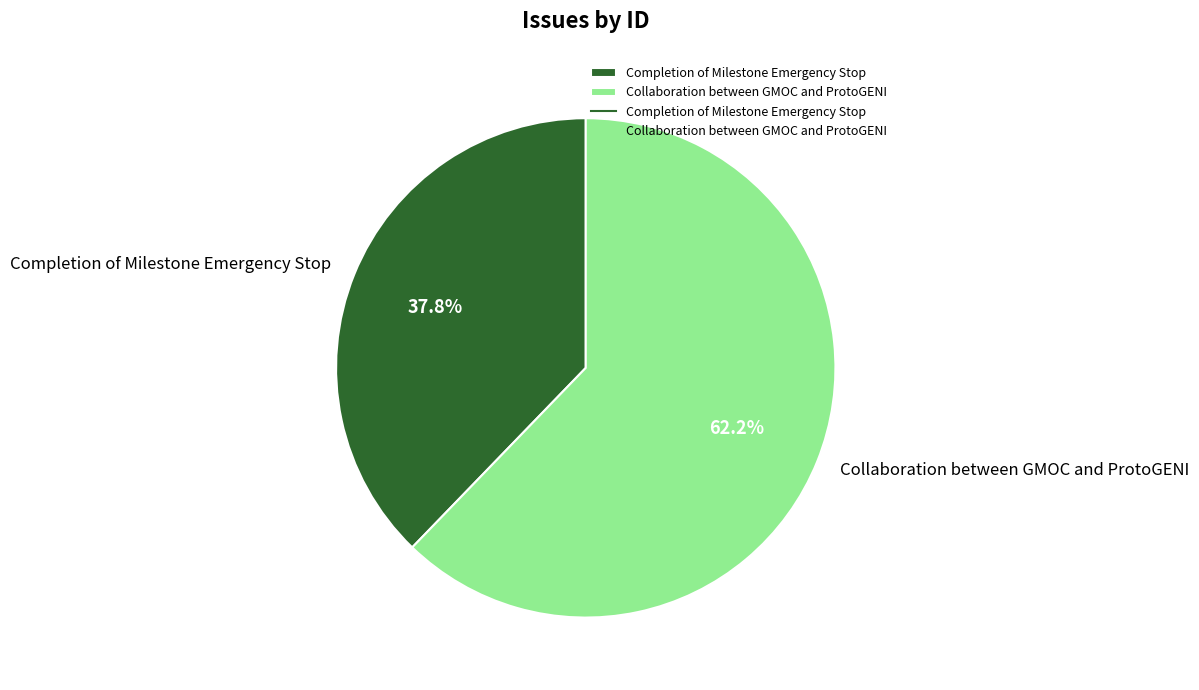

To the nearest percent, what percentage of the pie is Collaboration between GMOC and ProtoGENI?

62%